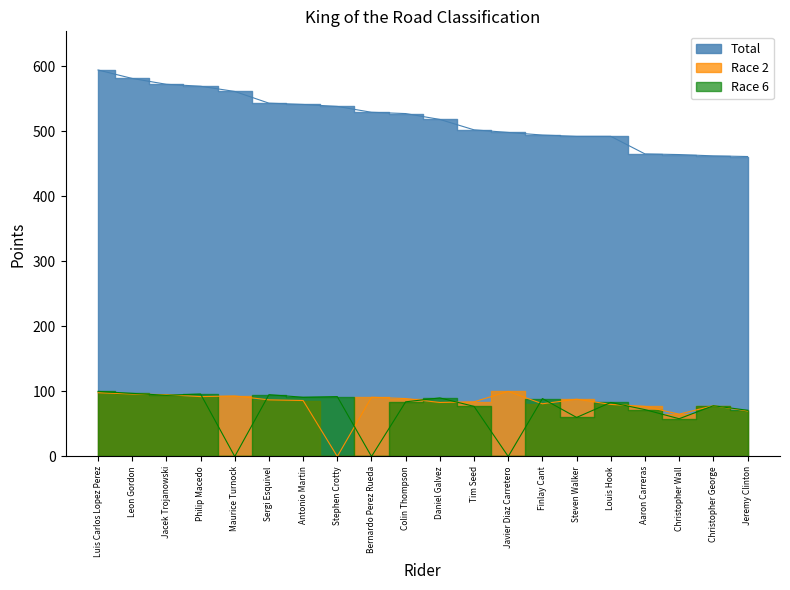

How many interior local valleys does the Race 2 series have?

5